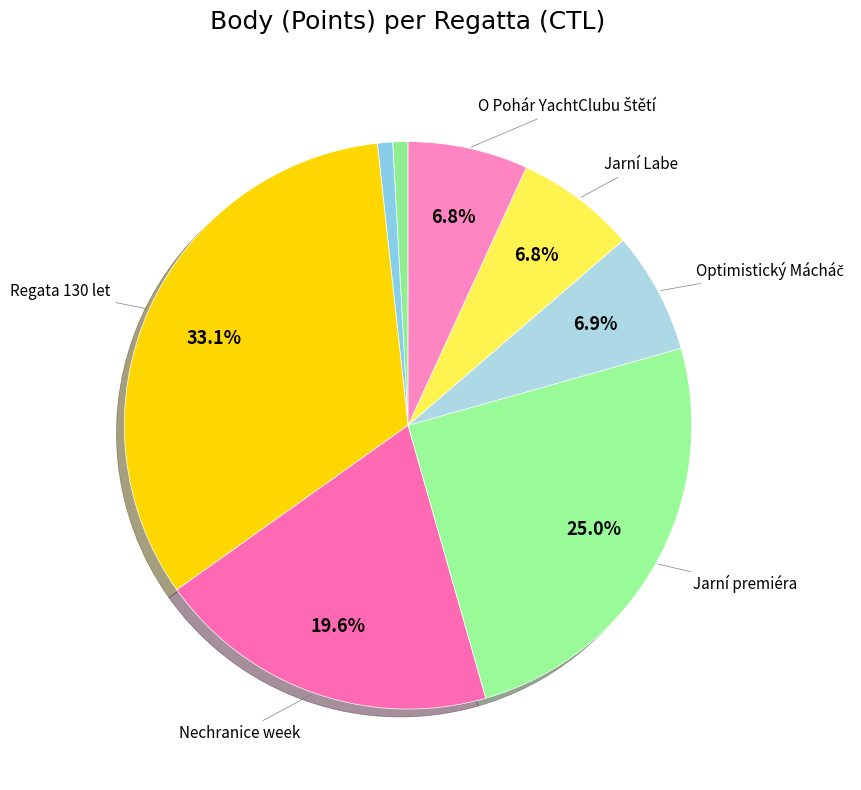

How many slices are in this pie chart?

8